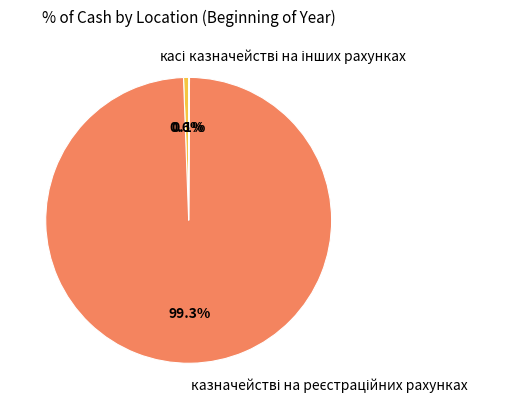

Is there a majority slice in this chart?

Yes